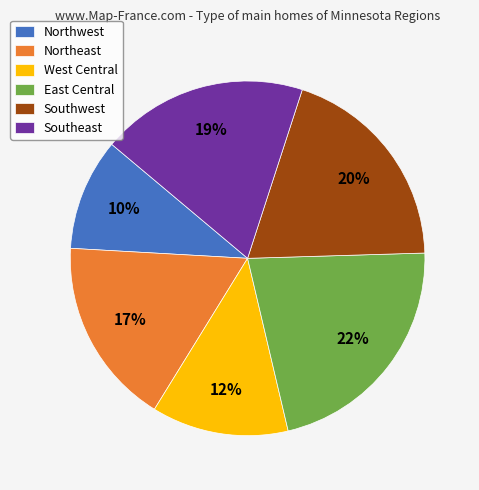

Combined, do East Central and Southwest account for over 50%?

No